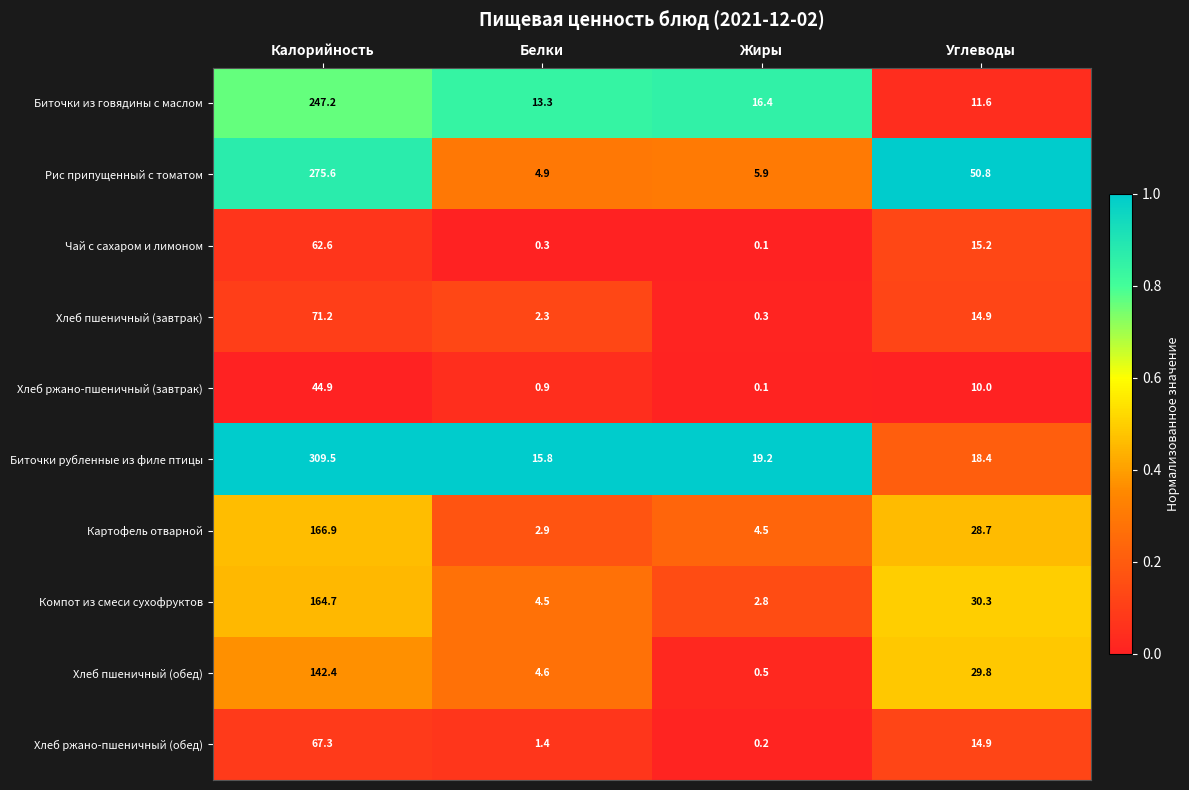

Where is Хлеб пшеничный (обед) nearest to the value 71?

Углеводы